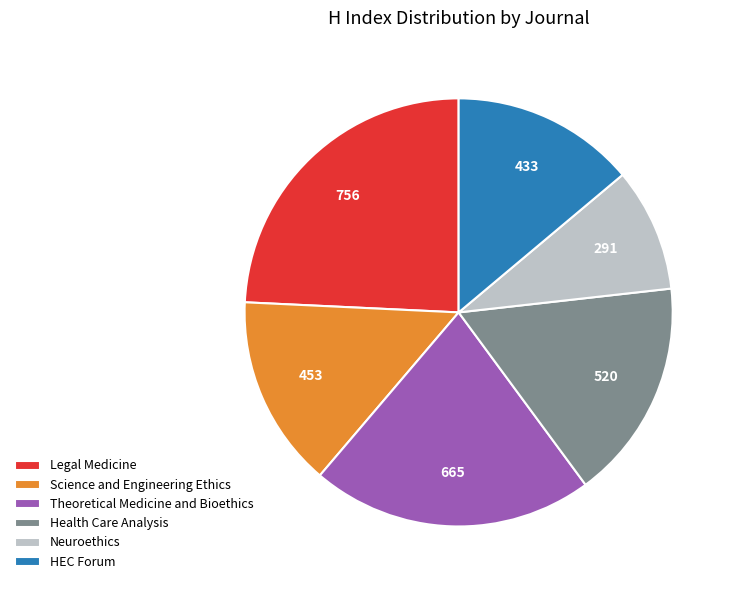

Between Legal Medicine and Science and Engineering Ethics, which is larger?

Legal Medicine